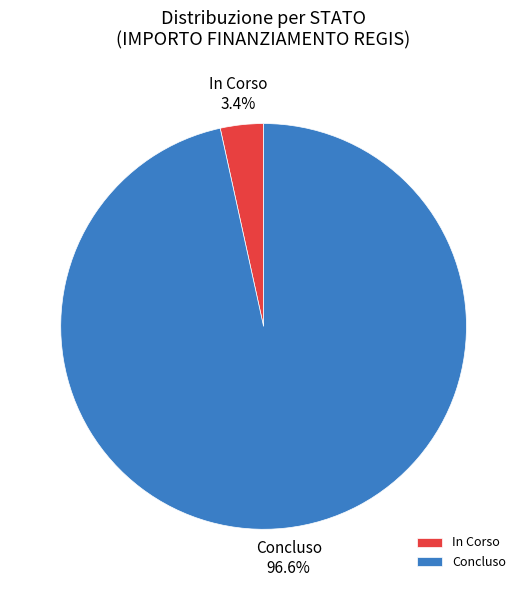

Which category has the smallest portion of the pie?

In Corso